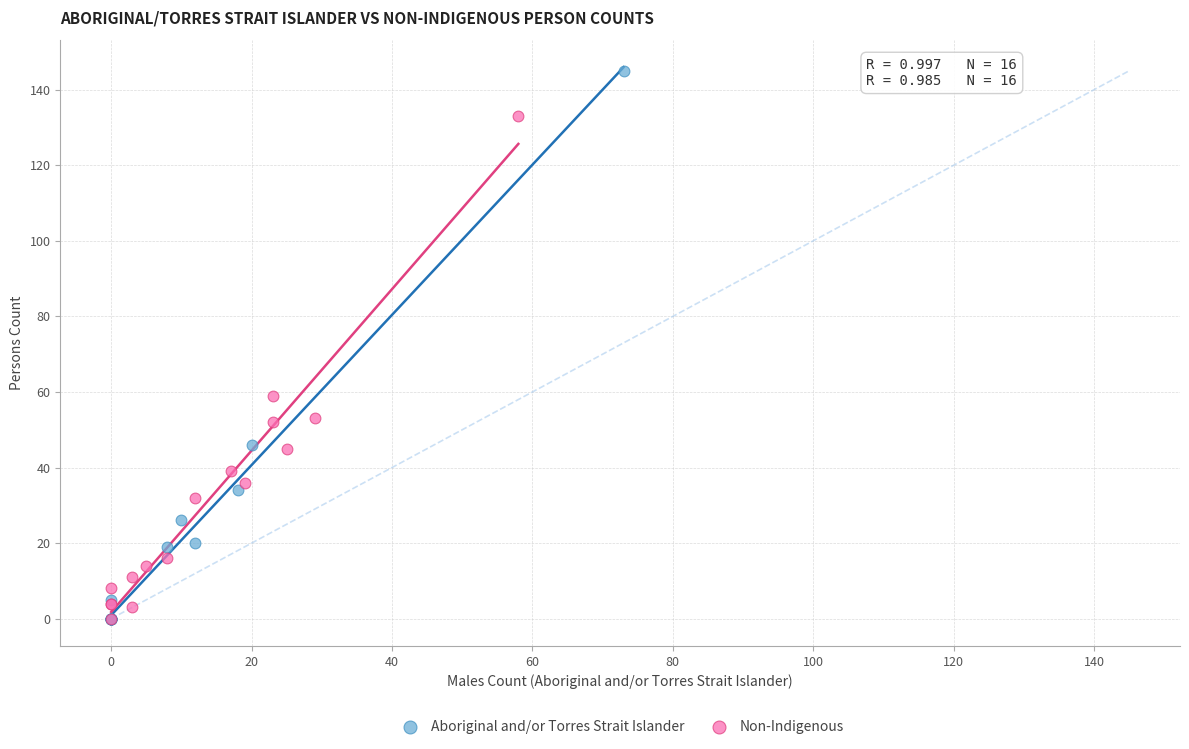

Which series has the widest spread of Y values?

Aboriginal and/or Torres Strait Islander